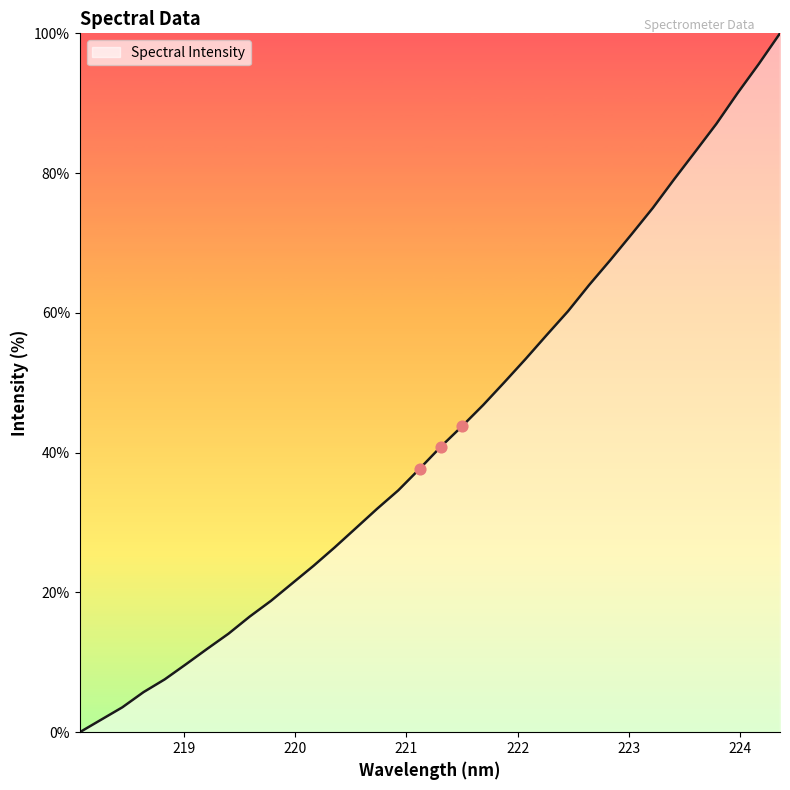

What is the greatest value displayed?

100.0